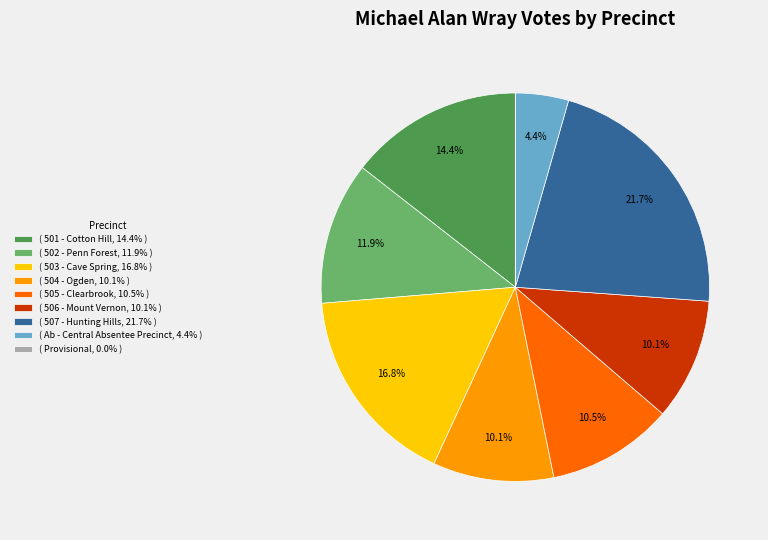

Approximately how many times larger is the value at ( 501 - Cotton Hill, 14.4% ) compared to ( 507 - Hunting Hills, 21.7% )?

0.7